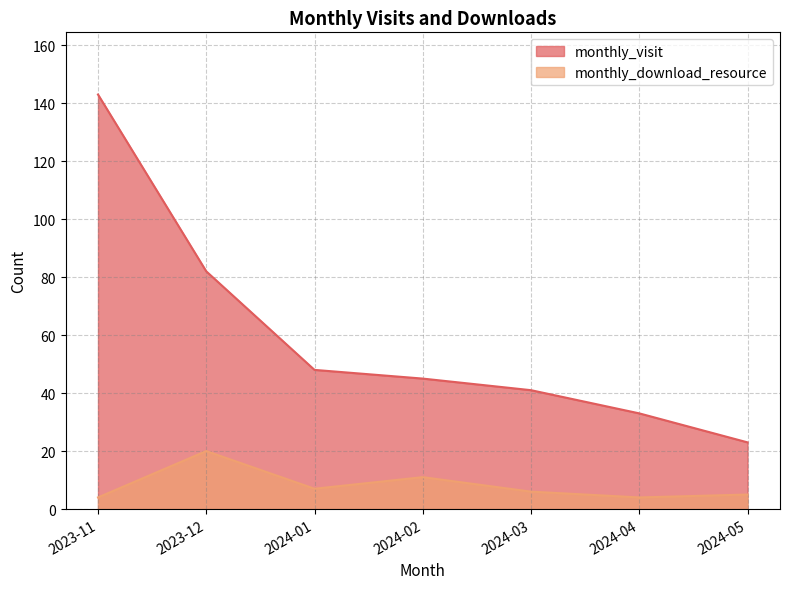

What are all the series names shown in the legend?

monthly_visit, monthly_download_resource